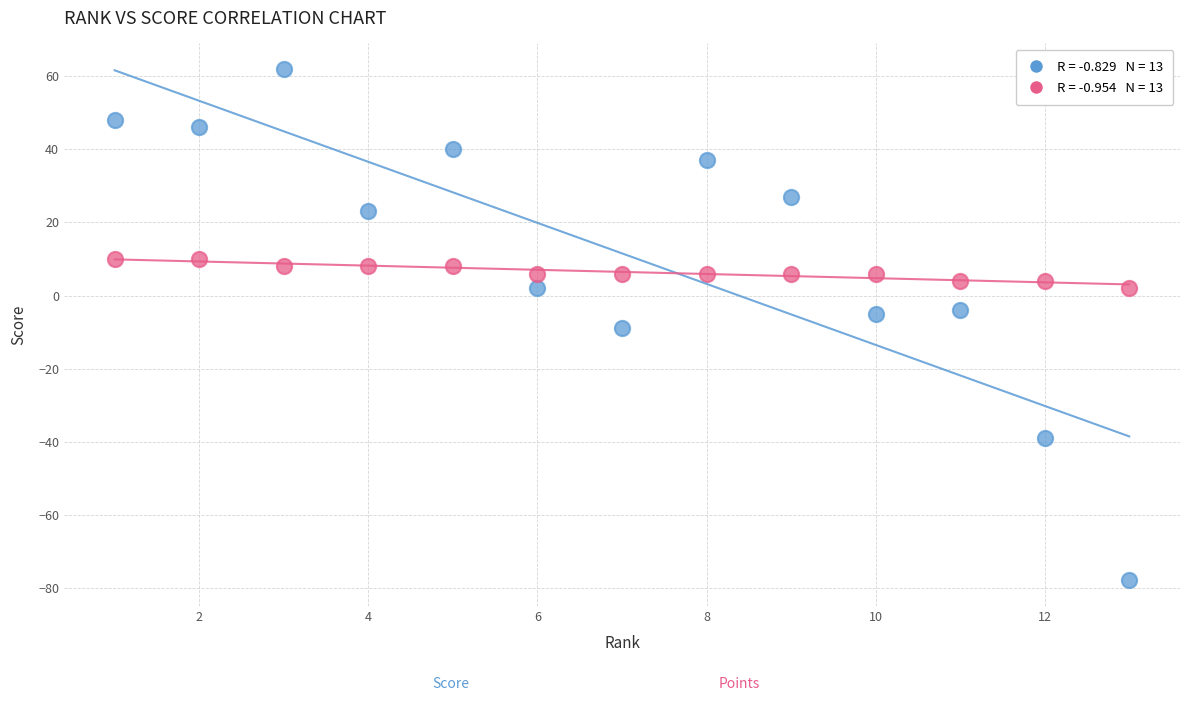

Across all data points, what is the range of Y values (max minus min)?

140